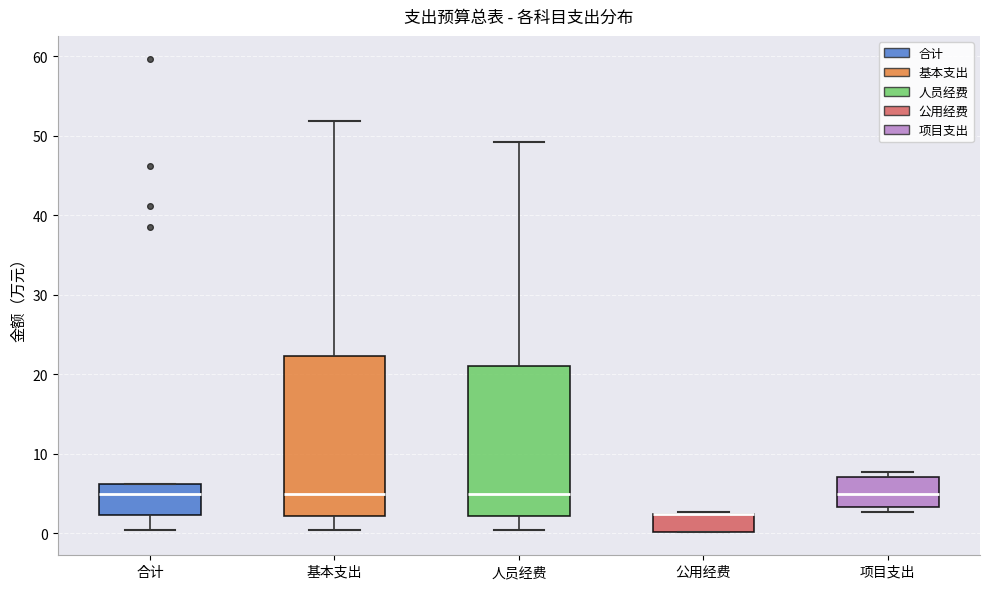

Reading left to right, read every box against the y-axis: the position of its median line, the range the box covers, and the ends of its whiskers. The values are not printed on the chart, so give them approximately, as read against the axis.

合计: median 5, box 2 to 6, whiskers 0 to 6
基本支出: median 5, box 2 to 22, whiskers 0 to 52
人员经费: median 5, box 2 to 21, whiskers 0 to 49
公用经费: median 2 (drawn on the box's upper edge), box 0 to 2, whiskers 0 to 3
项目支出: median 5, box 3 to 7, whiskers 3 (just below the box's lower edge) to 8